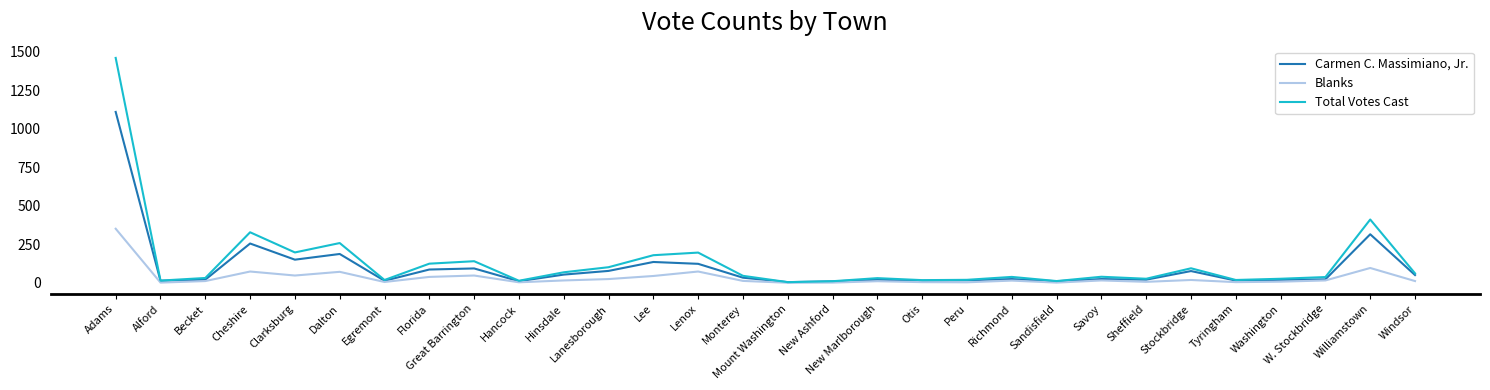

Is the value of Blanks at Lee greater than the value of Carmen C. Massimiano, Jr. at Lenox?

No